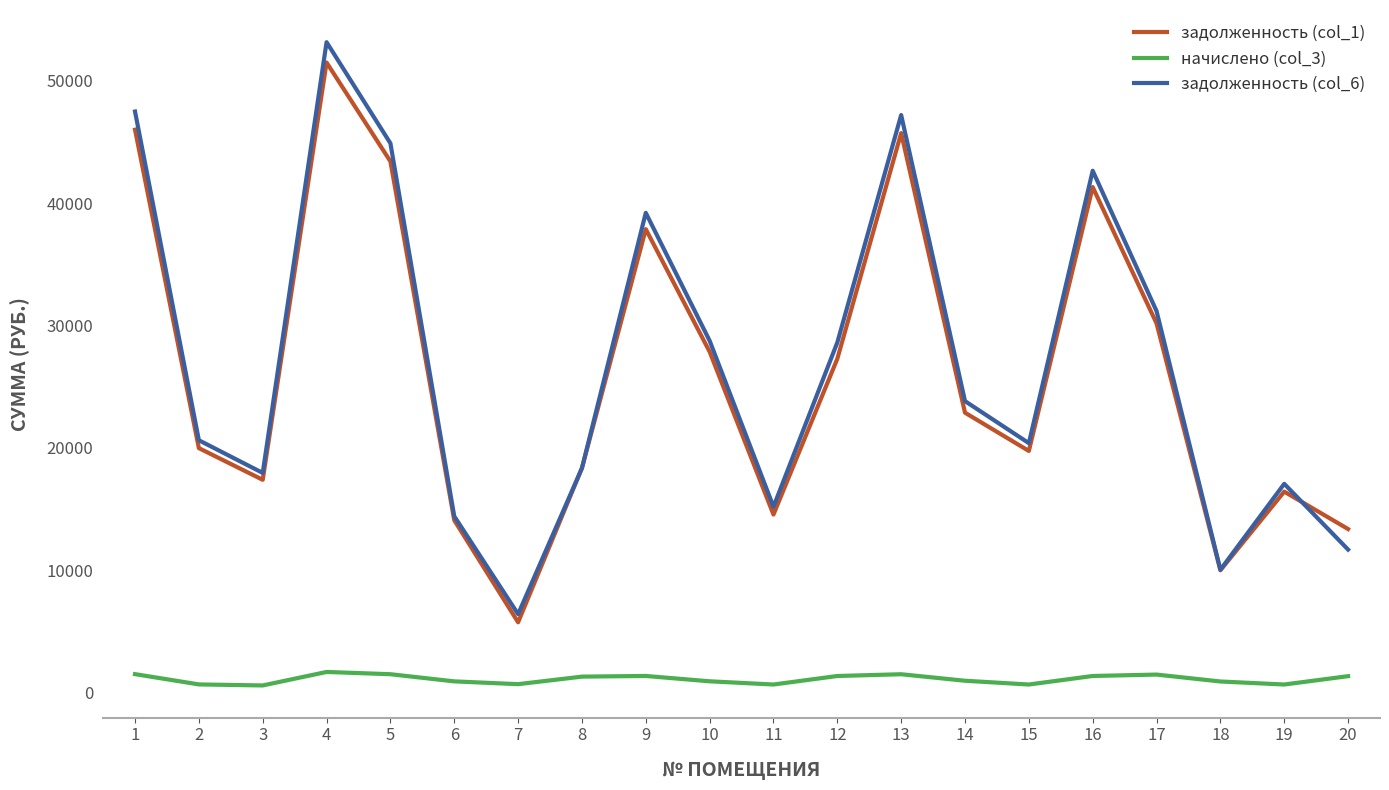

In задолженность (col_6), how many points are higher than both neighbors (excluding endpoints)?

5